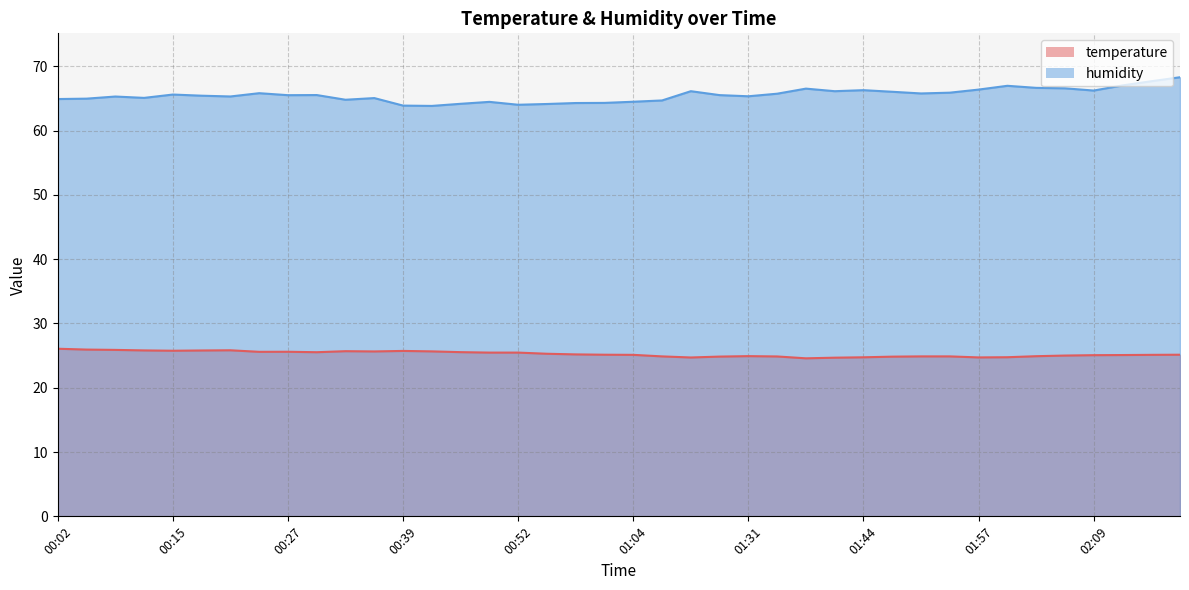

Which has a higher value, 00:58 or 00:02?

00:02